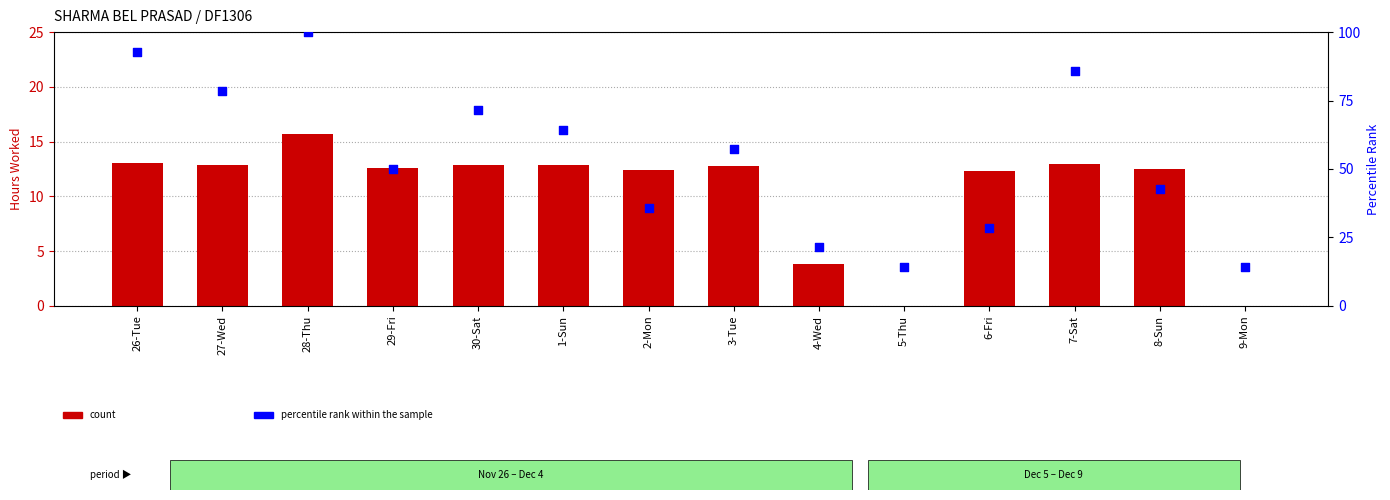

What are all the series names shown in the legend?

count, percentile rank within the sample